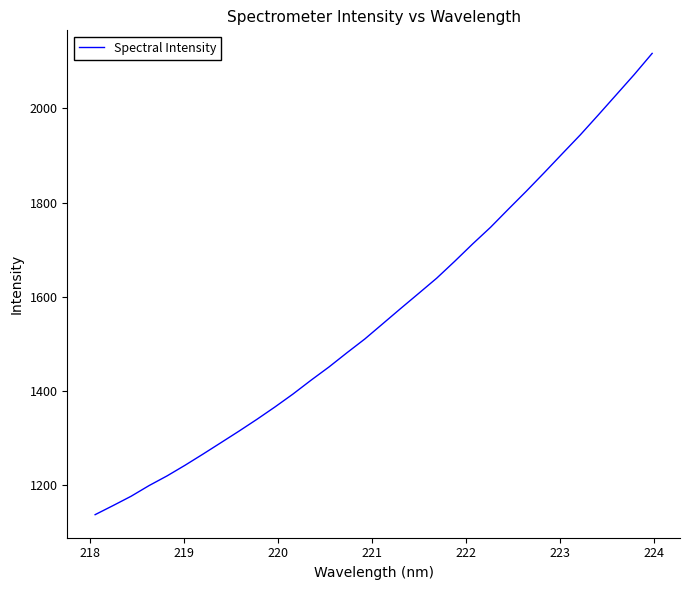

What is the minimum value shown in the chart?

1137.0